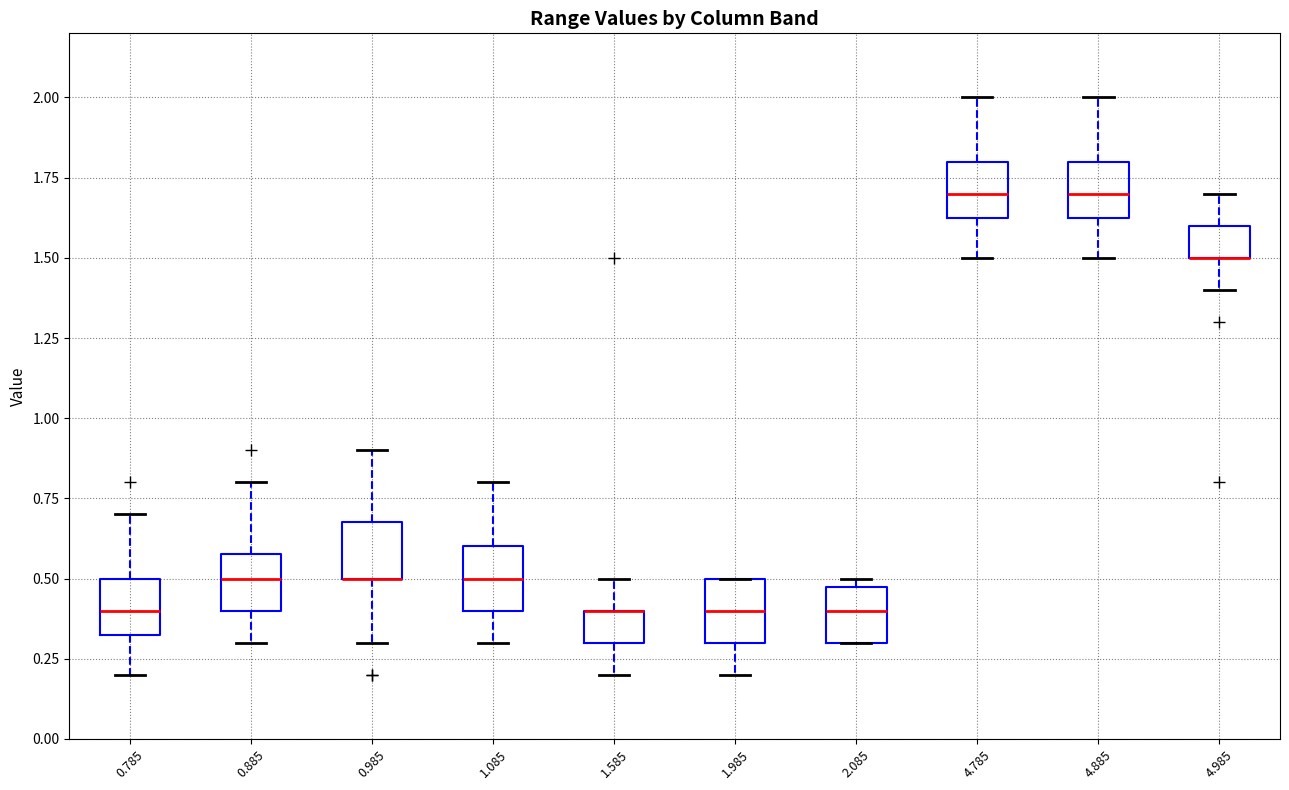

Reading left to right, read every box against the y-axis: the position of its median line, the range the box covers, and the ends of its whiskers. The values are not printed on the chart, so give them approximately, as read against the axis.

0.785: median 0.40, box 0.35 to 0.50, whiskers 0.20 to 0.70
0.885: median 0.50, box 0.40 to 0.60, whiskers 0.30 to 0.80
0.985: median 0.50 (drawn on the box's lower edge), box 0.50 to 0.70, whiskers 0.30 to 0.90
1.085: median 0.50, box 0.40 to 0.60, whiskers 0.30 to 0.80
1.585: median 0.40 (drawn on the box's upper edge), box 0.30 to 0.40, whiskers 0.20 to 0.50
1.985: median 0.40, box 0.30 to 0.50, whiskers 0.20 to 0.50
2.085: median 0.40, box 0.30 to 0.50, whiskers 0.30 to 0.50 (just above the box's upper edge)
4.785: median 1.70, box 1.65 to 1.80, whiskers 1.50 to 2.00
4.885: median 1.70, box 1.65 to 1.80, whiskers 1.50 to 2.00
4.985: median 1.50 (drawn on the box's lower edge), box 1.50 to 1.60, whiskers 1.40 to 1.70